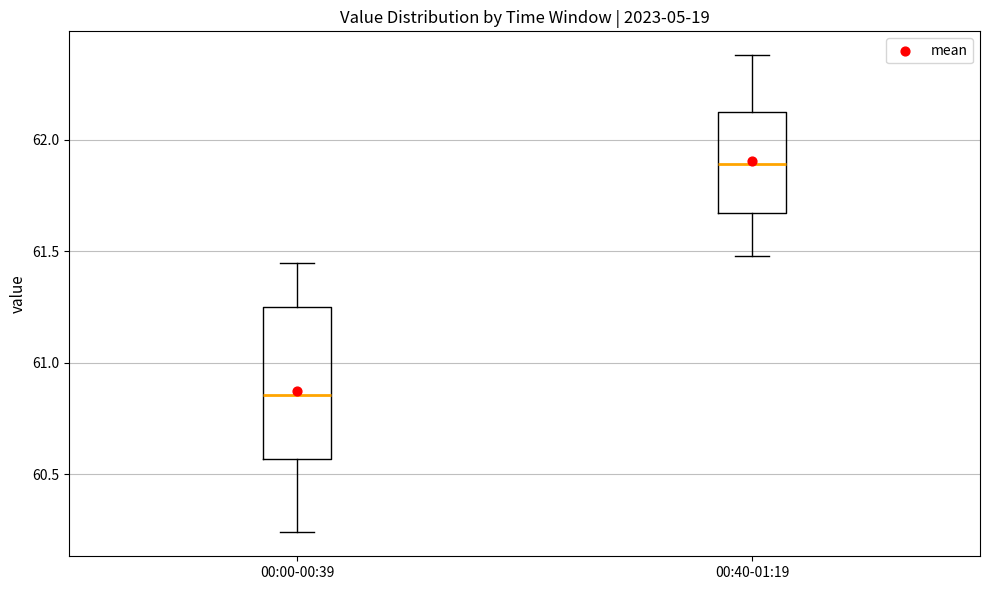

Comparing the boxes themselves (not the whiskers), which one is the tallest?

00:00-00:39